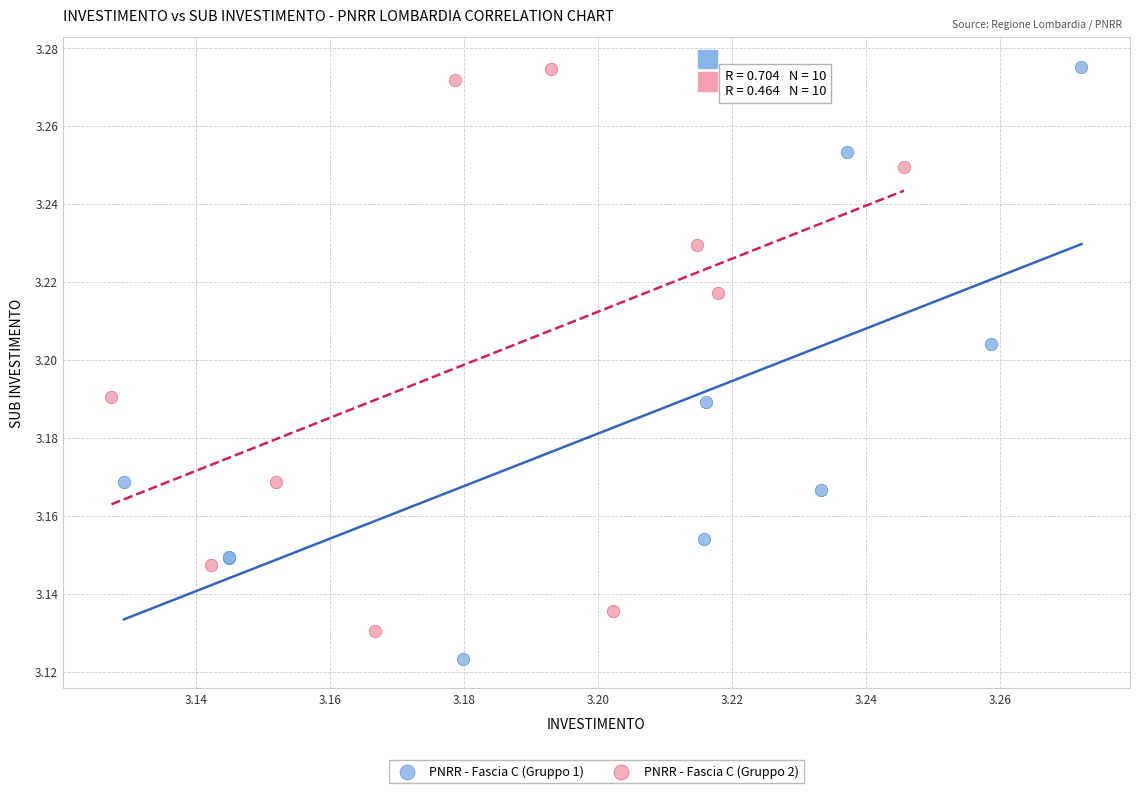

Which series reaches the minimum Y coordinate?

PNRR - Fascia C (Gruppo 1)